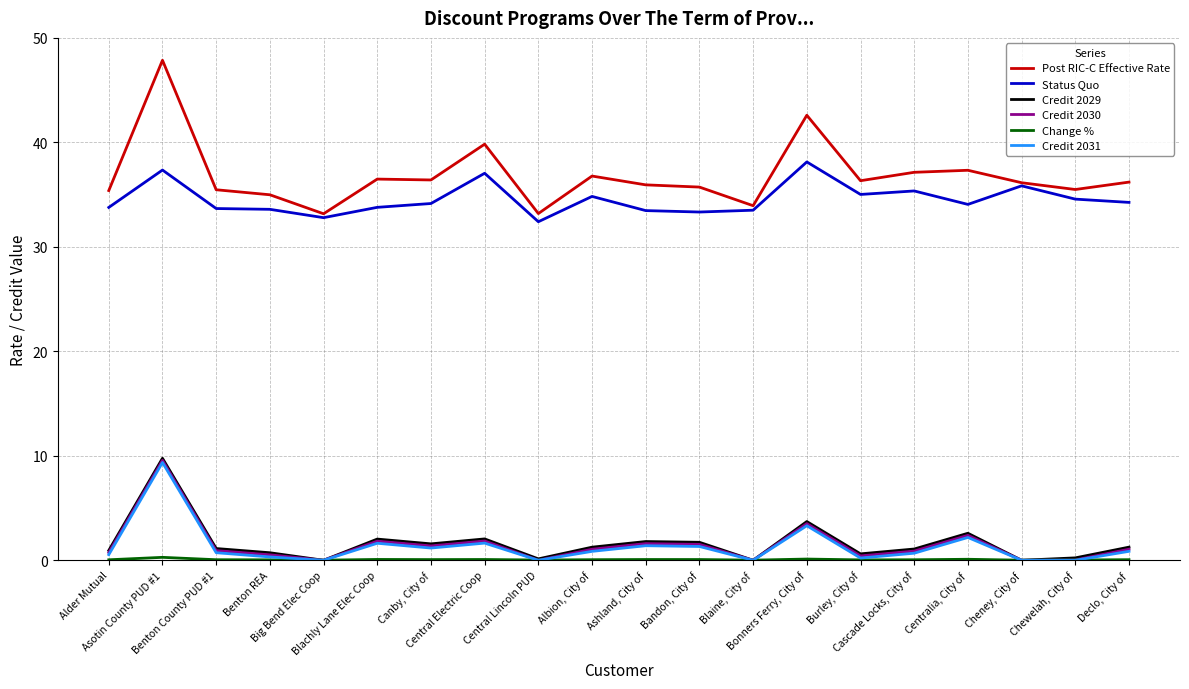

The Credit 2029 series shows -5.6 at Cheney, City of. True or false?

False